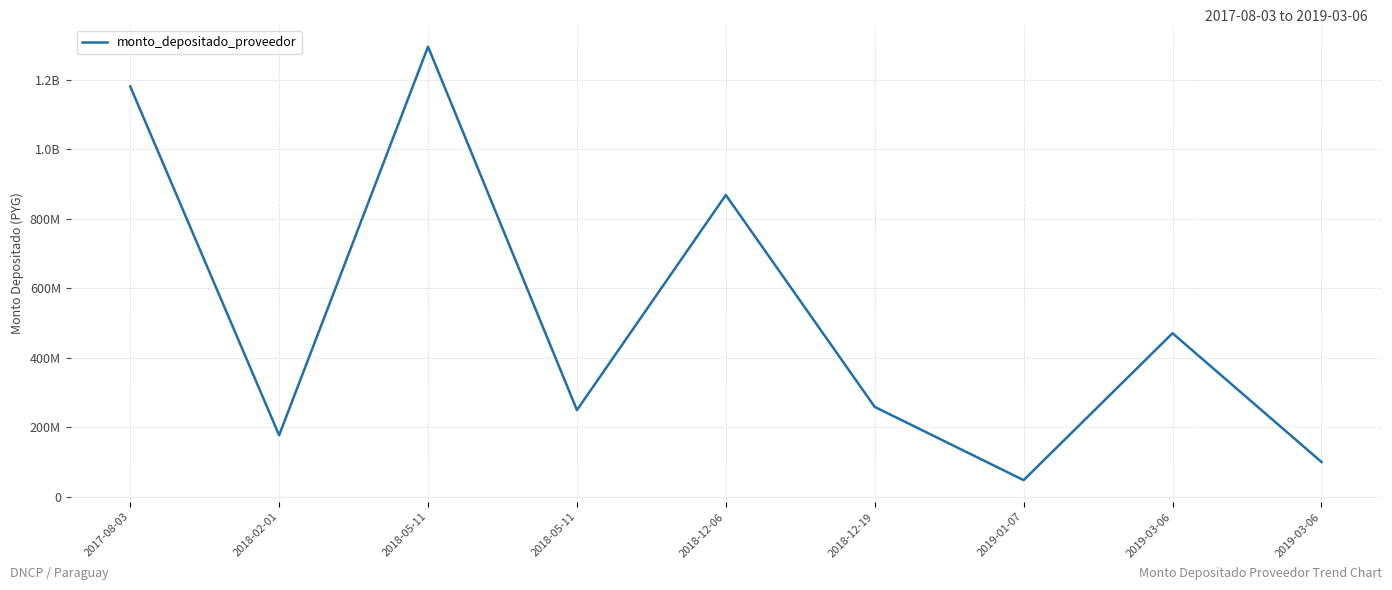

Does the chart display data point markers on the line(s)?

No